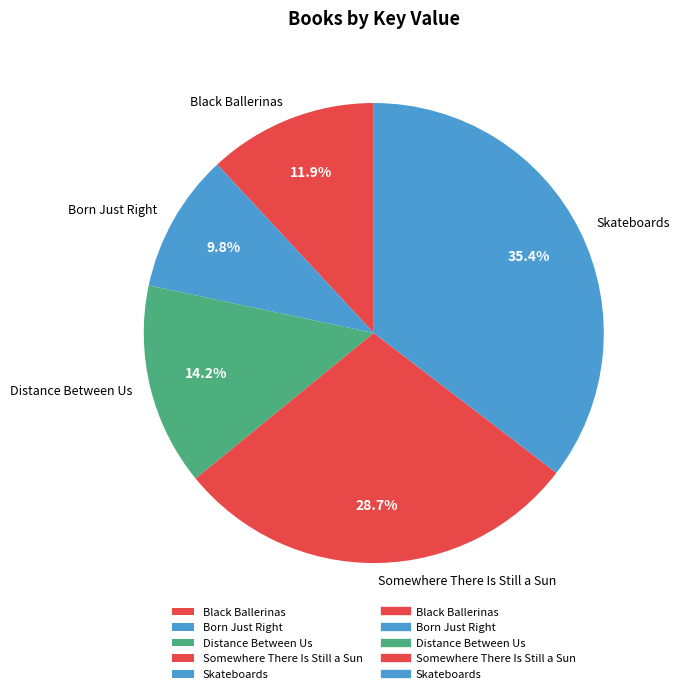

Does any single category account for the majority?

No